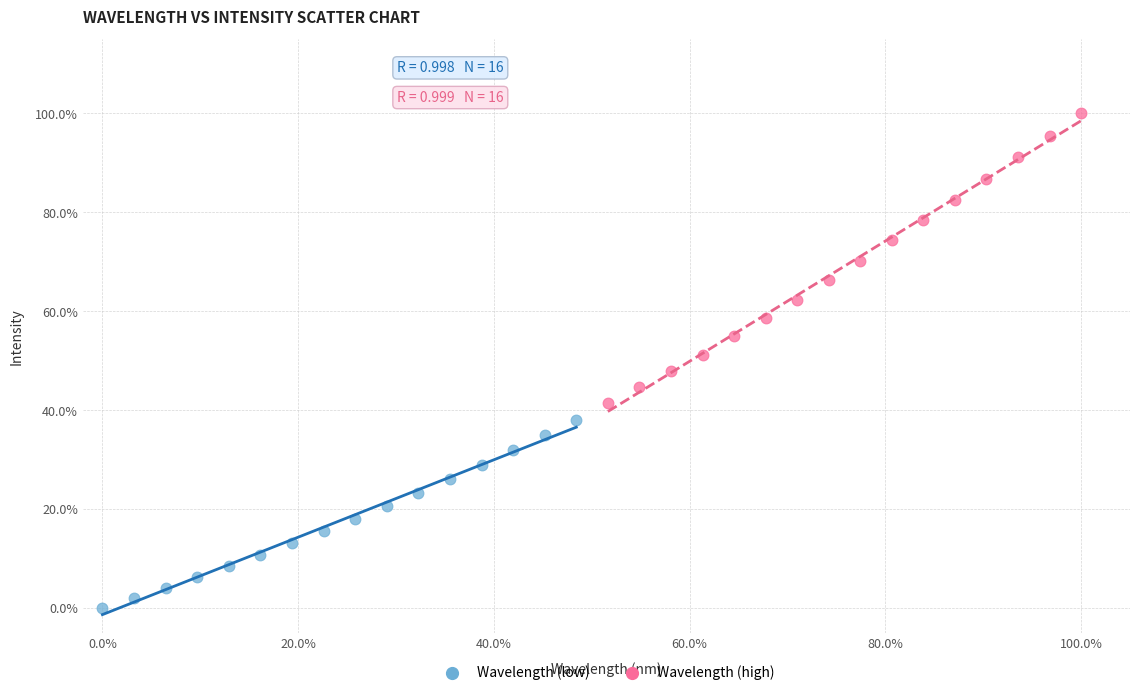

What are all the series names shown in the legend?

Wavelength (low), Wavelength (high)